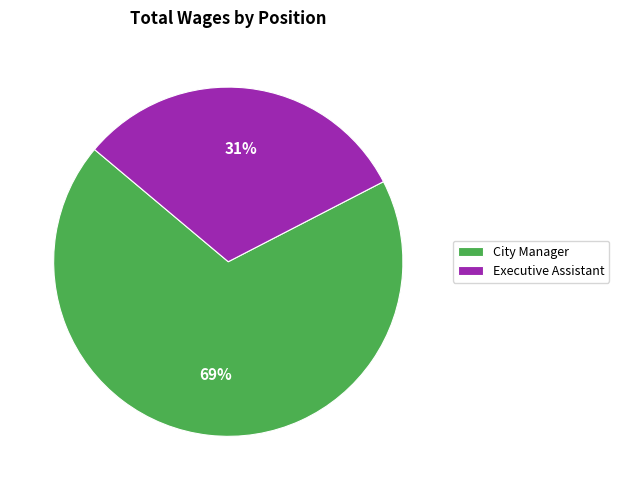

To the nearest percent, what is the average slice percentage?

50%